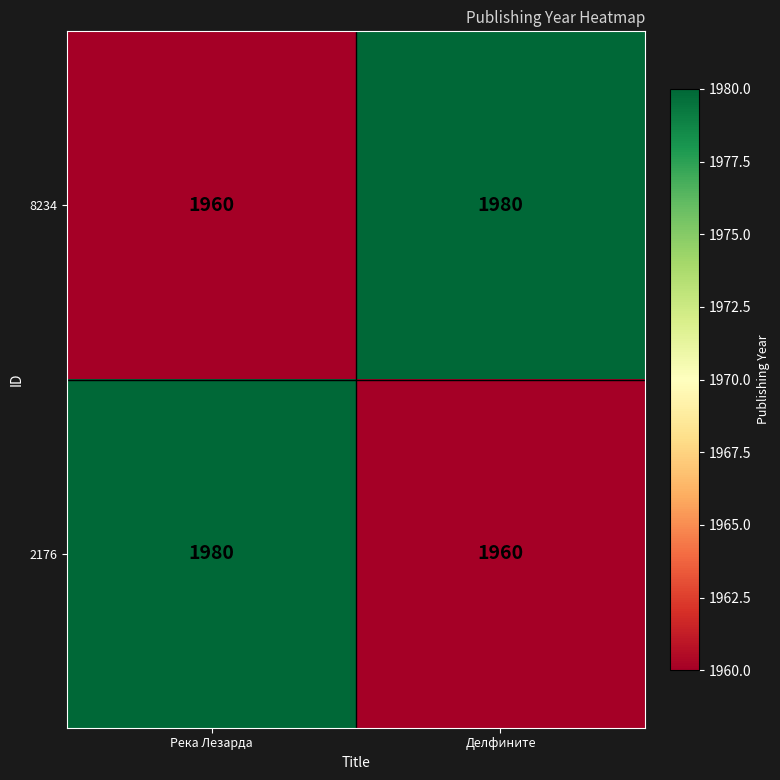

What is the greatest value displayed?

1980